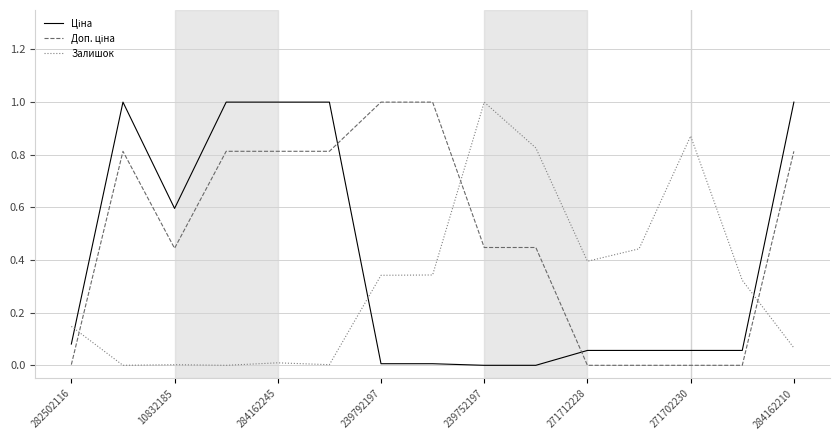

What is the greatest value displayed?

1.0